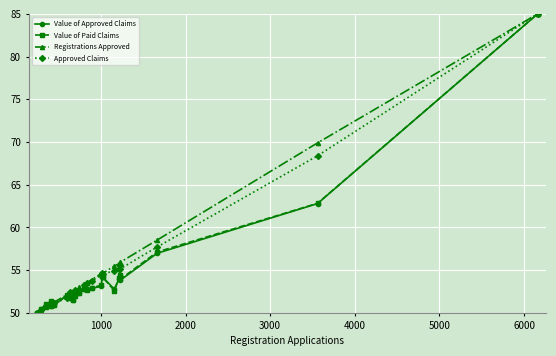

What is the value of the Value of Approved Claims point at the 25th from the left?

62.8